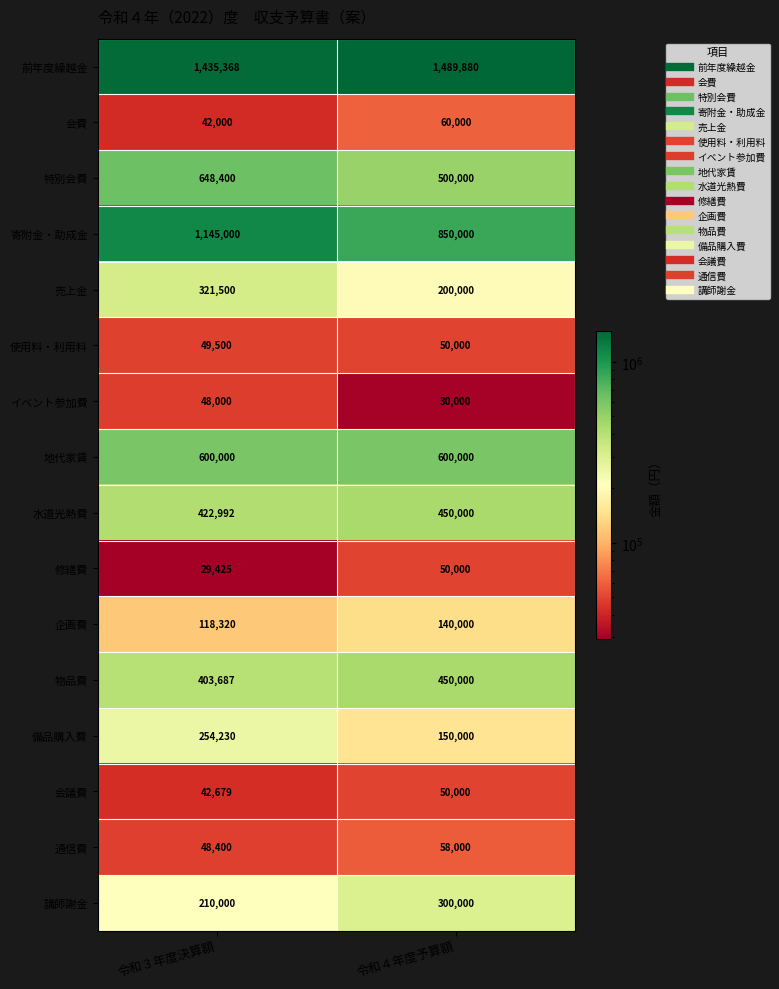

Which series has the largest total across all categories?

前年度繰越金